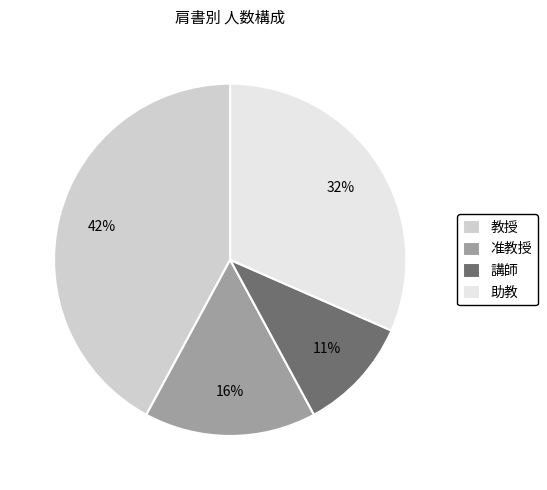

Which category has the smallest portion of the pie?

講師